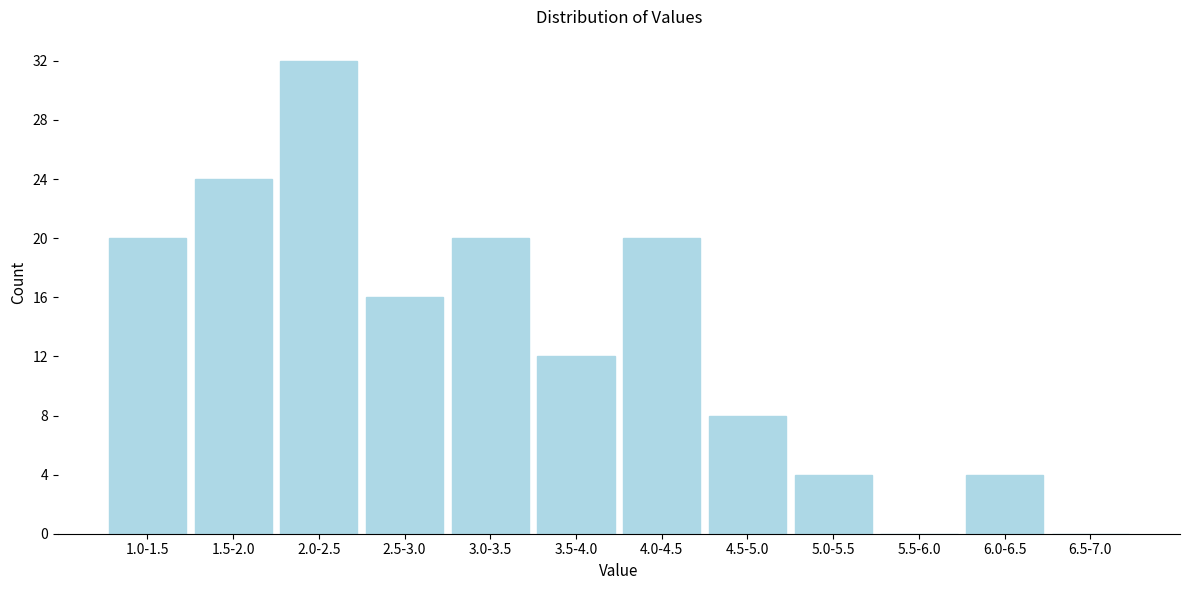

Reading left to right, transcribe all the data shown in this chart.

1.0-1.5=20	1.5-2.0=24	2.0-2.5=32	2.5-3.0=16	3.0-3.5=20	3.5-4.0=12	4.0-4.5=20	4.5-5.0=8	5.0-5.5=4	5.5-6.0=0	6.0-6.5=4	6.5-7.0=0